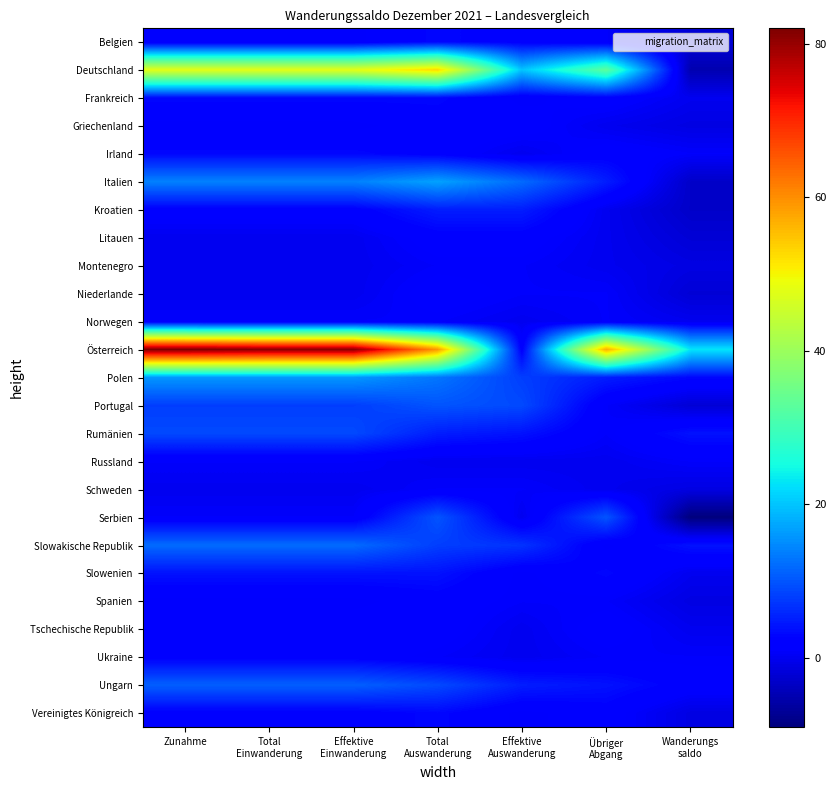

Reading right to left, transcribe all the data shown in this chart.

Belgien: Wanderungs
saldo=-2	Übriger
Abgang=1	Effektive
Auswanderung=2	Total
Auswanderung=3	Effektive
Einwanderung=1	Total
Einwanderung=1	Zunahme=1
Deutschland: Wanderungs
saldo=-5	Übriger
Abgang=33	Effektive
Auswanderung=20	Total
Auswanderung=53	Effektive
Einwanderung=48	Total
Einwanderung=48	Zunahme=48
Frankreich: Wanderungs
saldo=0	Übriger
Abgang=2	Effektive
Auswanderung=1	Total
Auswanderung=3	Effektive
Einwanderung=3	Total
Einwanderung=3	Zunahme=3
Griechenland: Wanderungs
saldo=-1	Übriger
Abgang=0	Effektive
Auswanderung=2	Total
Auswanderung=2	Effektive
Einwanderung=1	Total
Einwanderung=1	Zunahme=1
Irland: Wanderungs
saldo=1	Übriger
Abgang=2	Effektive
Auswanderung=0	Total
Auswanderung=2	Effektive
Einwanderung=3	Total
Einwanderung=3	Zunahme=3
Italien: Wanderungs
saldo=-3	Übriger
Abgang=5	Effektive
Auswanderung=12	Total
Auswanderung=17	Effektive
Einwanderung=14	Total
Einwanderung=14	Zunahme=14
Kroatien: Wanderungs
saldo=-3	Übriger
Abgang=0	Effektive
Auswanderung=5	Total
Auswanderung=5	Effektive
Einwanderung=2	Total
Einwanderung=2	Zunahme=2
Litauen: Wanderungs
saldo=-2	Übriger
Abgang=0	Effektive
Auswanderung=2	Total
Auswanderung=2	Effektive
Einwanderung=0	Total
Einwanderung=0	Zunahme=0
Montenegro: Wanderungs
saldo=-1	Übriger
Abgang=0	Effektive
Auswanderung=1	Total
Auswanderung=1	Effektive
Einwanderung=0	Total
Einwanderung=0	Zunahme=0
Niederlande: Wanderungs
saldo=-2	Übriger
Abgang=1	Effektive
Auswanderung=1	Total
Auswanderung=2	Effektive
Einwanderung=0	Total
Einwanderung=0	Zunahme=0
Norwegen: Wanderungs
saldo=0	Übriger
Abgang=1	Effektive
Auswanderung=0	Total
Auswanderung=1	Effektive
Einwanderung=1	Total
Einwanderung=1	Zunahme=1
Österreich: Wanderungs
saldo=23	Übriger
Abgang=57	Effektive
Auswanderung=2	Total
Auswanderung=59	Effektive
Einwanderung=81	Total
Einwanderung=81	Zunahme=82
Polen: Wanderungs
saldo=3	Übriger
Abgang=5	Effektive
Auswanderung=8	Total
Auswanderung=13	Effektive
Einwanderung=16	Total
Einwanderung=16	Zunahme=16
Portugal: Wanderungs
saldo=-2	Übriger
Abgang=1	Effektive
Auswanderung=9	Total
Auswanderung=10	Effektive
Einwanderung=8	Total
Einwanderung=8	Zunahme=8
Rumänien: Wanderungs
saldo=4	Übriger
Abgang=1	Effektive
Auswanderung=4	Total
Auswanderung=5	Effektive
Einwanderung=9	Total
Einwanderung=9	Zunahme=9
Russland: Wanderungs
saldo=1	Übriger
Abgang=0	Effektive
Auswanderung=0	Total
Auswanderung=0	Effektive
Einwanderung=1	Total
Einwanderung=1	Zunahme=1
Schweden: Wanderungs
saldo=-1	Übriger
Abgang=0	Effektive
Auswanderung=1	Total
Auswanderung=1	Effektive
Einwanderung=0	Total
Einwanderung=0	Zunahme=0
Serbien: Wanderungs
saldo=-9	Übriger
Abgang=10	Effektive
Auswanderung=0	Total
Auswanderung=10	Effektive
Einwanderung=1	Total
Einwanderung=1	Zunahme=1
Slowakische Republik: Wanderungs
saldo=4	Übriger
Abgang=1	Effektive
Auswanderung=7	Total
Auswanderung=8	Effektive
Einwanderung=12	Total
Einwanderung=12	Zunahme=12
Slowenien: Wanderungs
saldo=0	Übriger
Abgang=3	Effektive
Auswanderung=1	Total
Auswanderung=4	Effektive
Einwanderung=4	Total
Einwanderung=4	Zunahme=4
Spanien: Wanderungs
saldo=-1	Übriger
Abgang=1	Effektive
Auswanderung=1	Total
Auswanderung=2	Effektive
Einwanderung=1	Total
Einwanderung=1	Zunahme=1
Tschechische Republik: Wanderungs
saldo=0	Übriger
Abgang=2	Effektive
Auswanderung=0	Total
Auswanderung=2	Effektive
Einwanderung=2	Total
Einwanderung=2	Zunahme=2
Ukraine: Wanderungs
saldo=1	Übriger
Abgang=1	Effektive
Auswanderung=0	Total
Auswanderung=1	Effektive
Einwanderung=2	Total
Einwanderung=2	Zunahme=2
Ungarn: Wanderungs
saldo=2	Übriger
Abgang=4	Effektive
Auswanderung=5	Total
Auswanderung=9	Effektive
Einwanderung=11	Total
Einwanderung=11	Zunahme=11
Vereinigtes Königreich: Wanderungs
saldo=-1	Übriger
Abgang=2	Effektive
Auswanderung=1	Total
Auswanderung=3	Effektive
Einwanderung=2	Total
Einwanderung=2	Zunahme=2